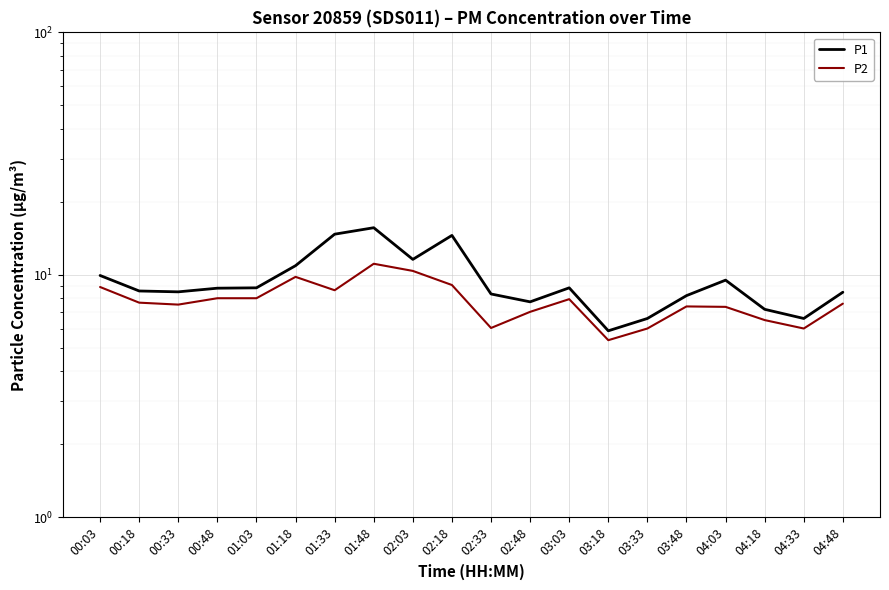

At how many categories does at least one series exceed 13?

3